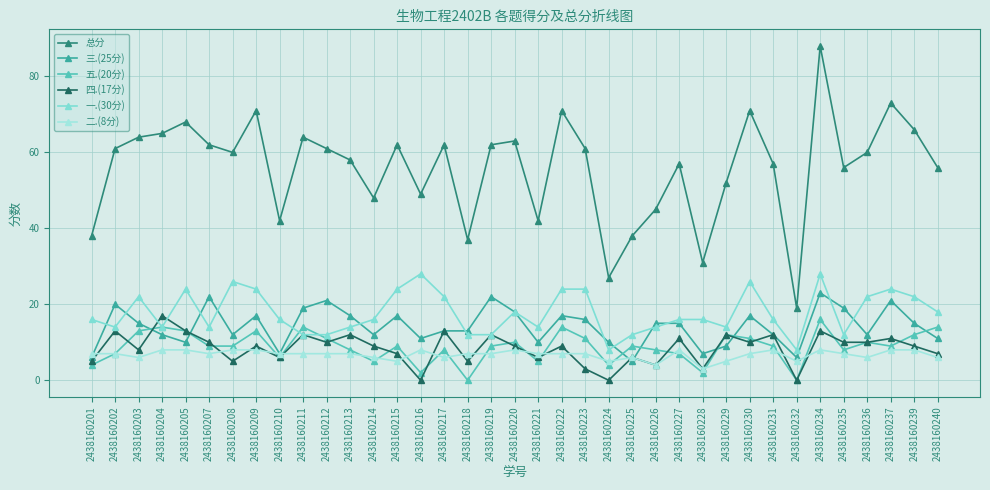

How many lines are shown in the chart?

6